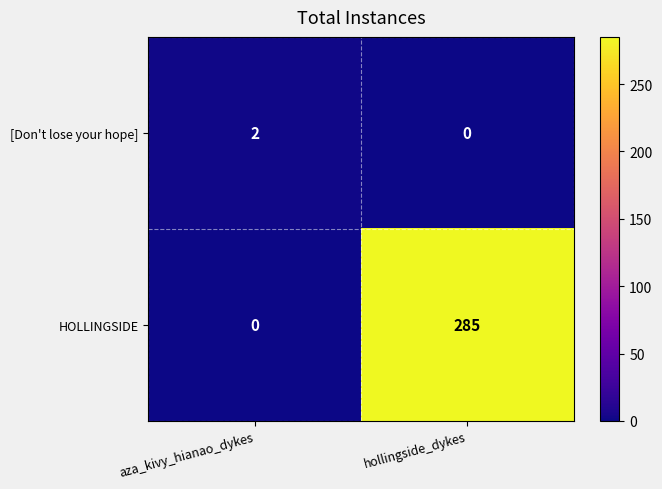

Which series has the largest total across all categories?

HOLLINGSIDE